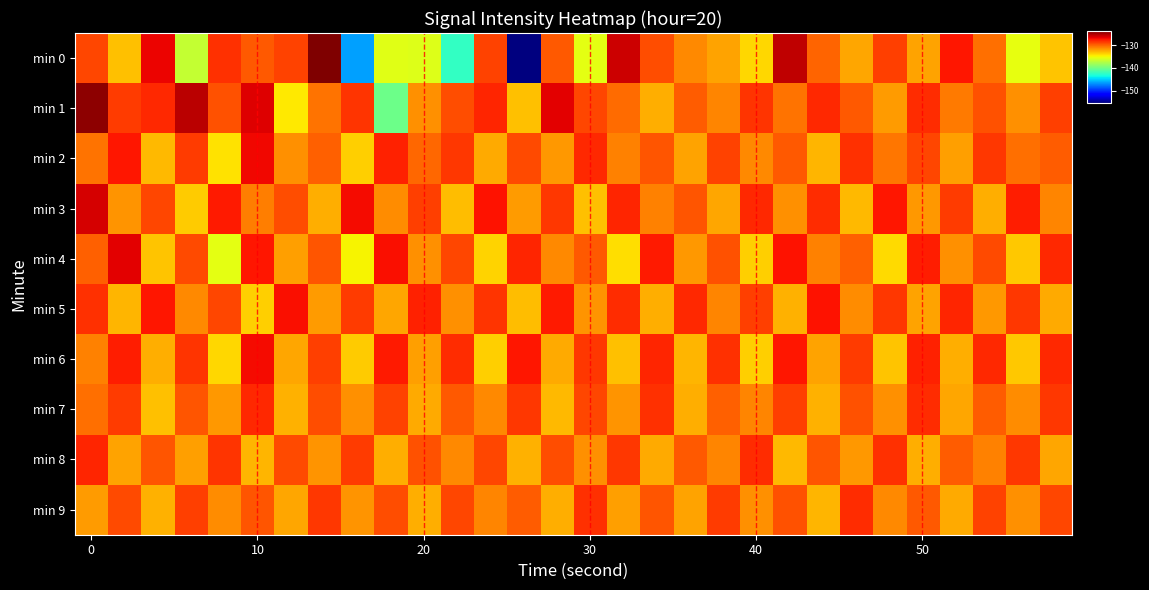

List the series in order of their peak value, lowest first.

min 9, min 7, min 8, min 5, min 6, min 2, min 4, min 3, min 1, min 0